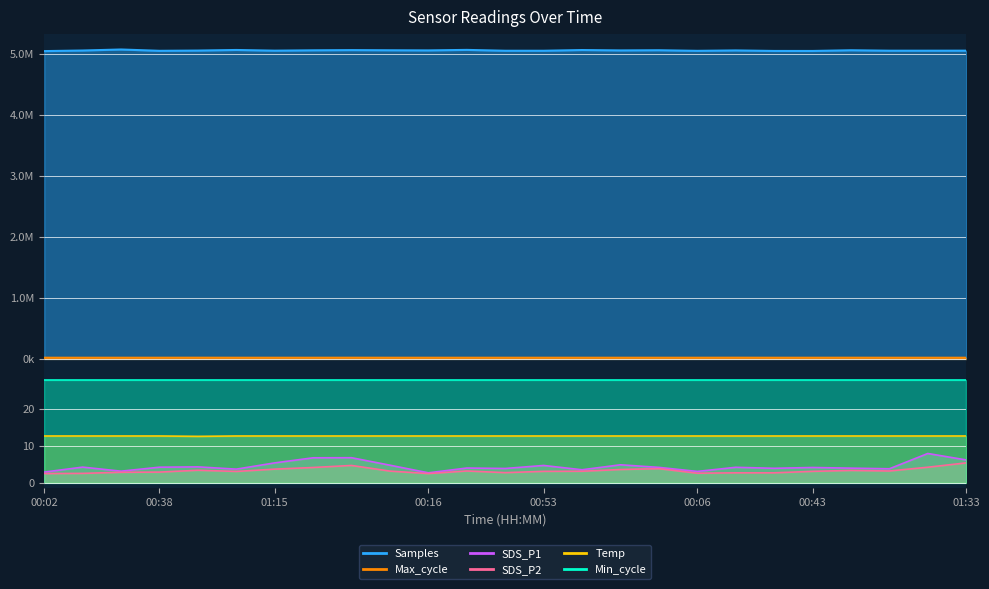

What is the spread (max minus min) of values at 00:38?

5049444.1